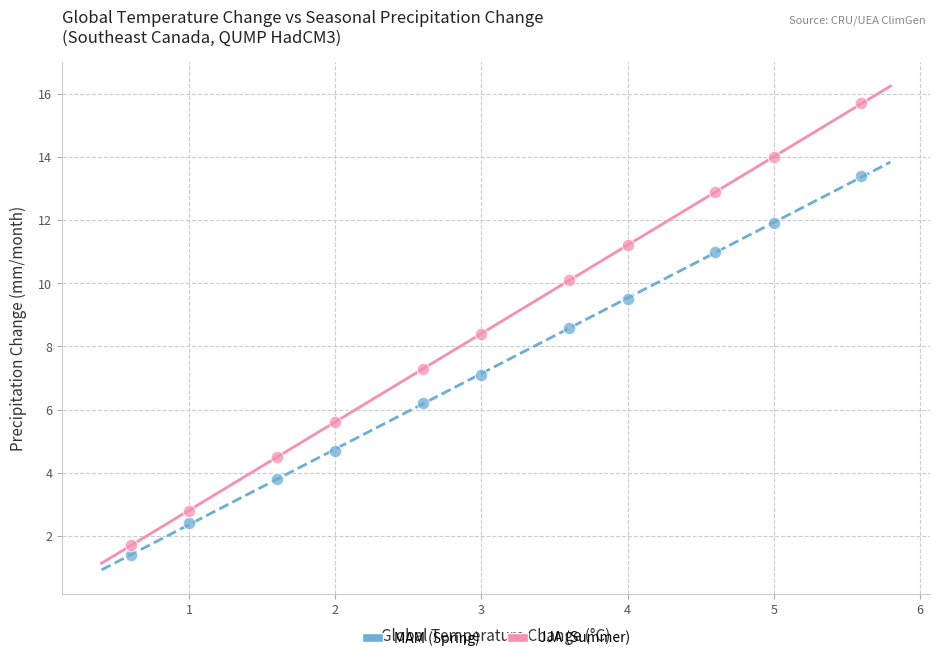

Which series contains the highest Y value?

JJA (Summer)